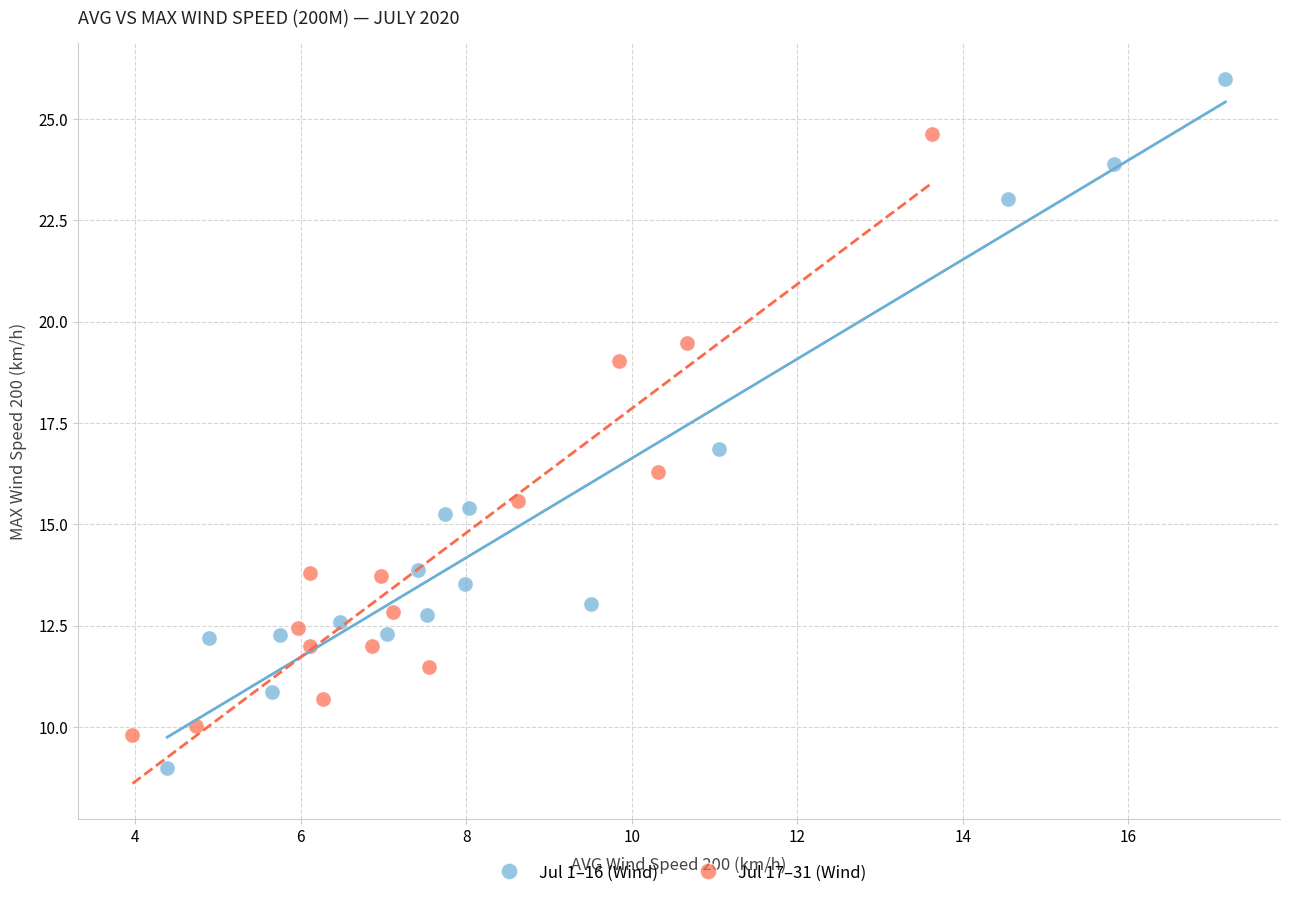

Which series contains the lowest Y value?

Jul 1–16 (Wind)